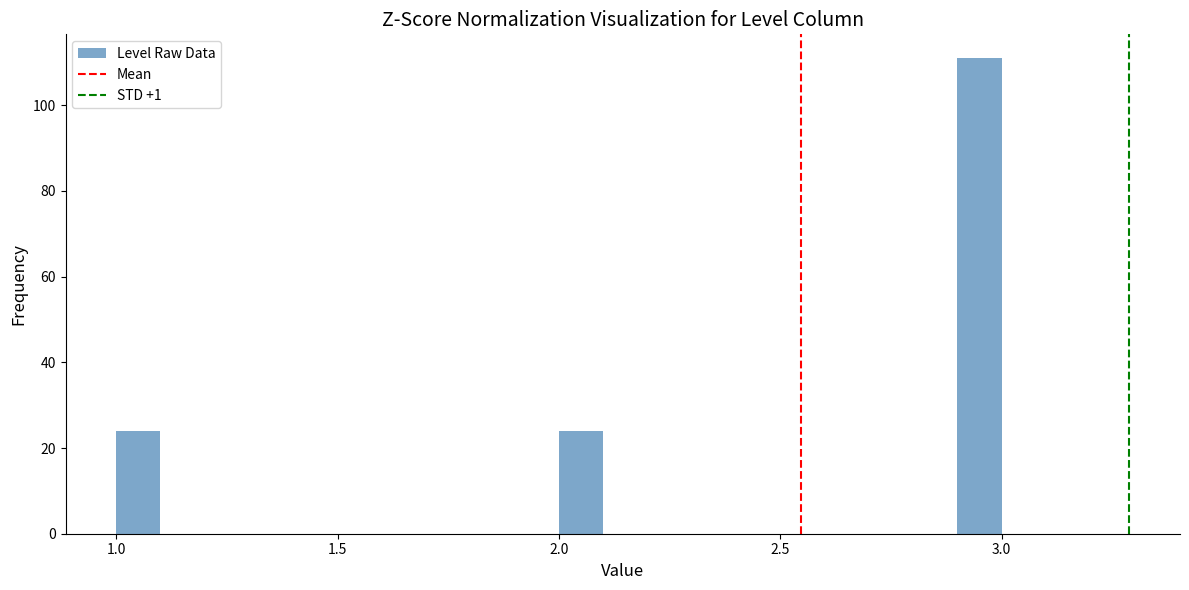

Read against the x-axis, roughly where is the centre of the tallest bar?

2.95